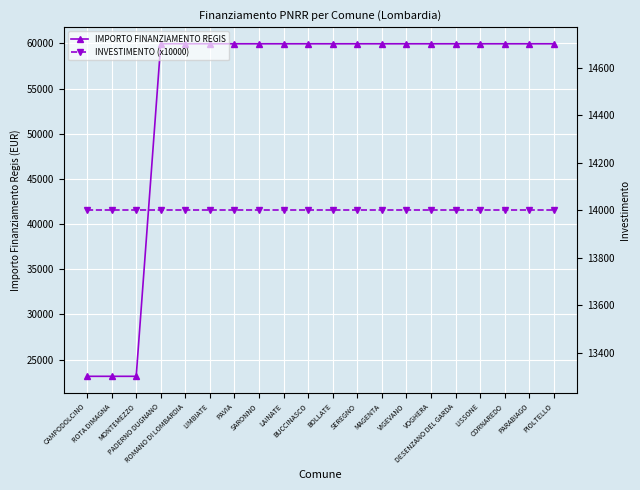

What is the smallest value displayed?

14000